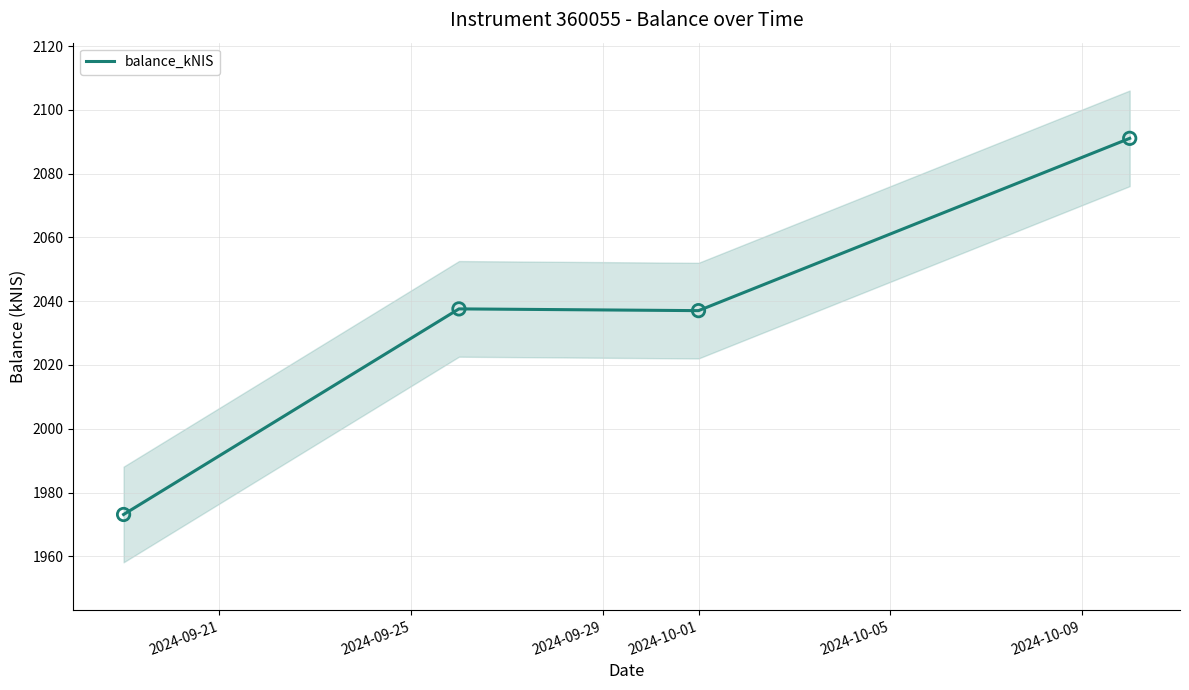

True or false: balance_kNIS has more than 1 points higher than both neighbors.

False